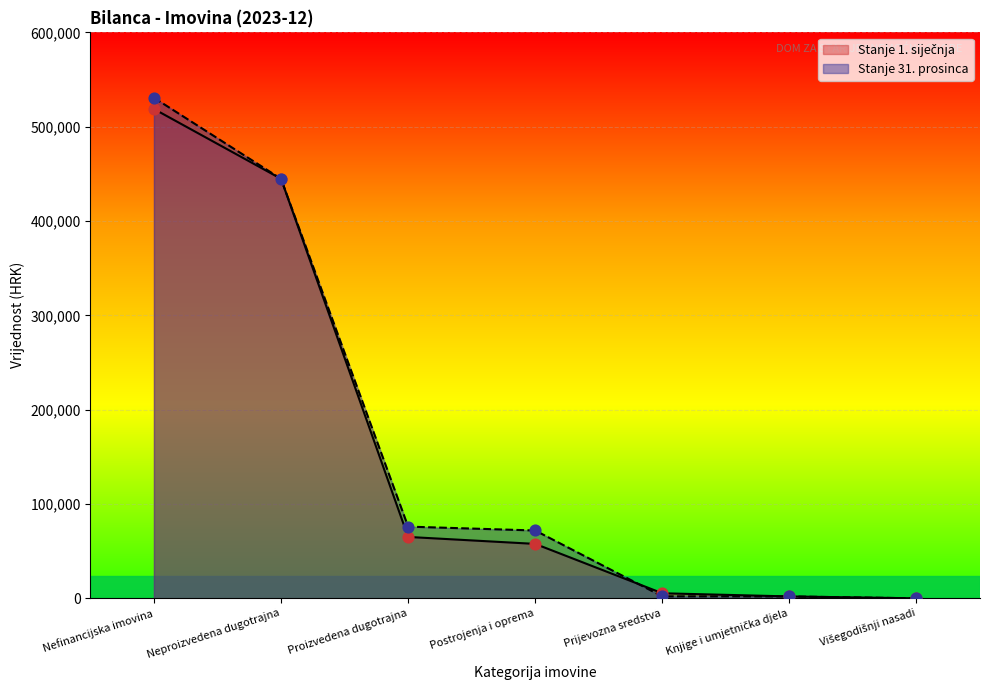

Which series contains the highest Y value?

Stanje 31. prosinca